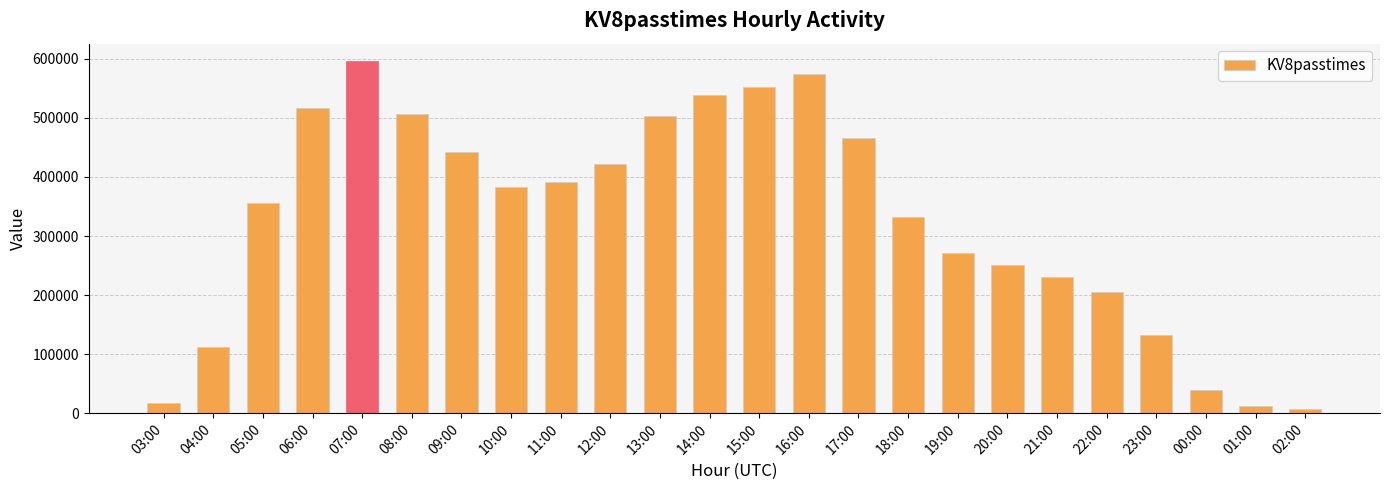

What is the maximum value shown in the chart?

595917